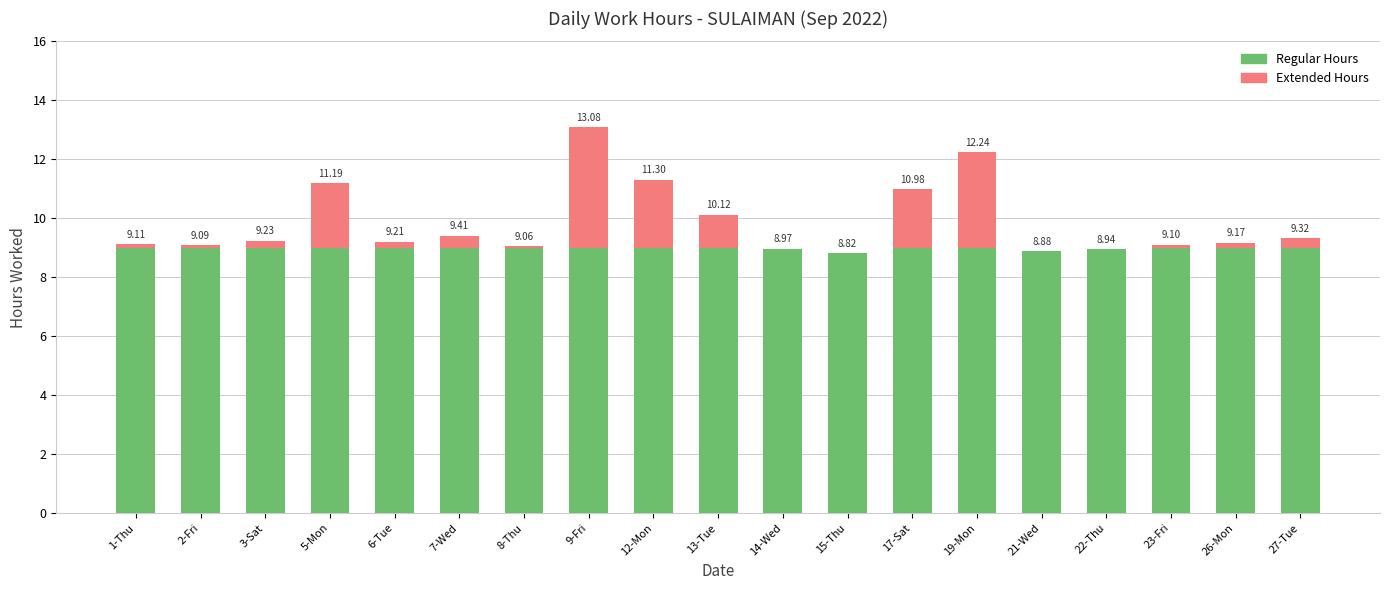

Are the bars horizontal?

No